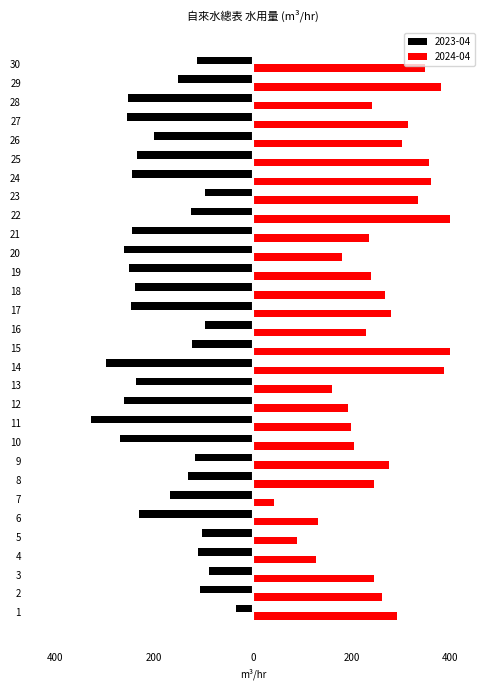

True or false: 2024-04 has a value of 266 at 11.

False